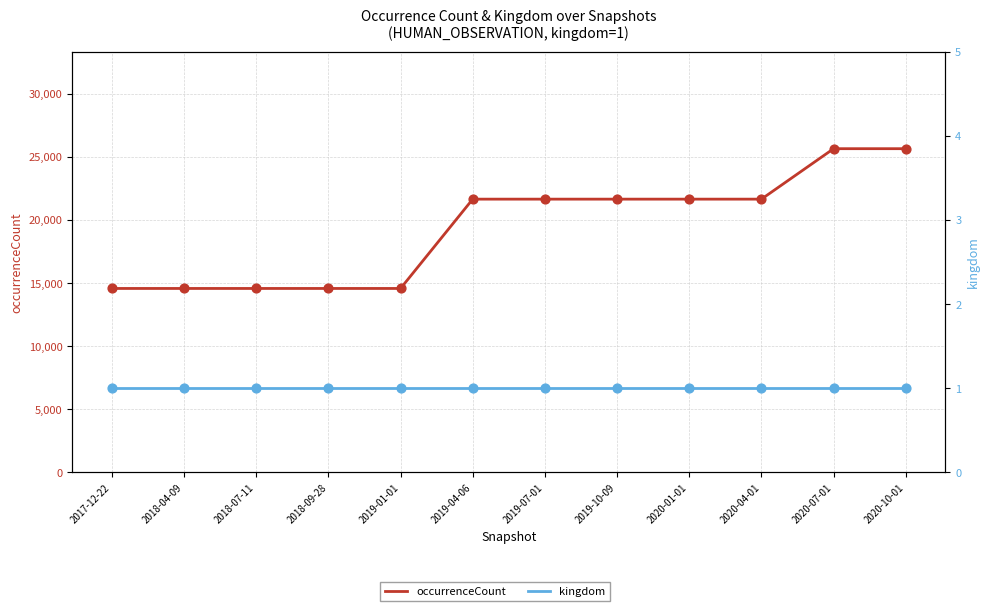

Is the value of kingdom at 2018-09-28 greater than the value of occurrenceCount at 2020-10-01?

No